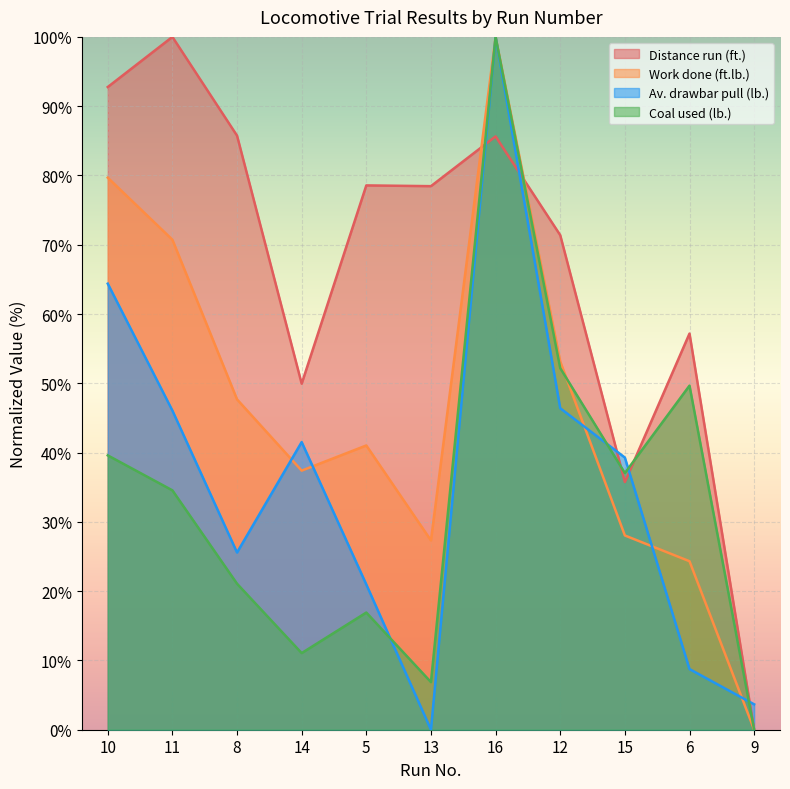

Where is Work done (ft.lb.) nearest to the value 50?

8